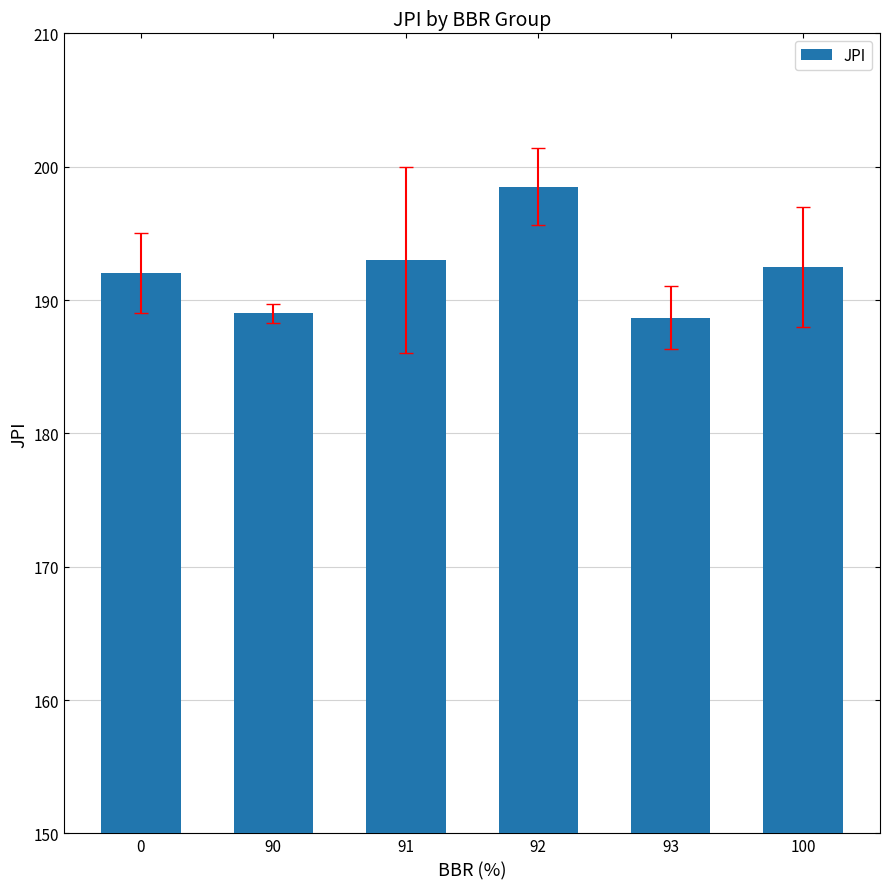

What is the greatest value displayed?

198.5